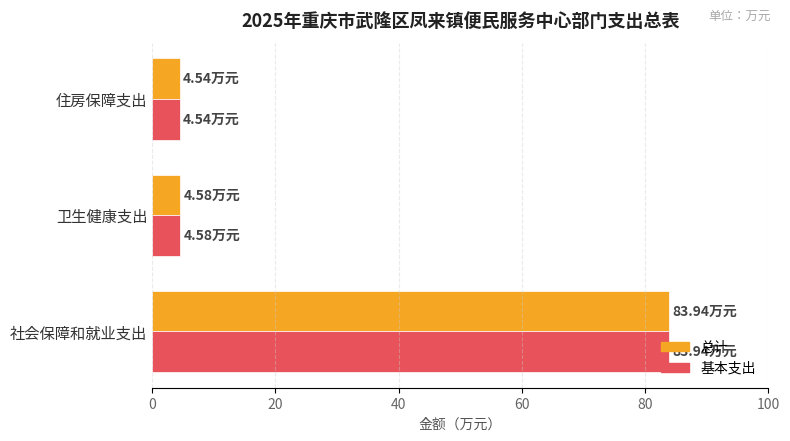

Which category has the highest value in the 基本支出 series?

社会保障和就业支出